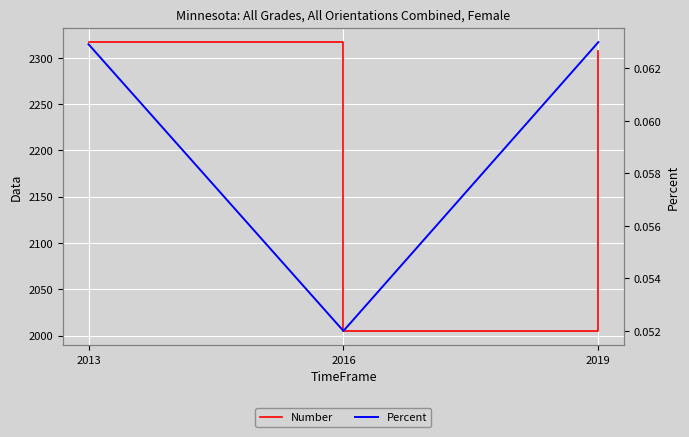

The value of Percent at 2013 is 0.1. True or false?

True